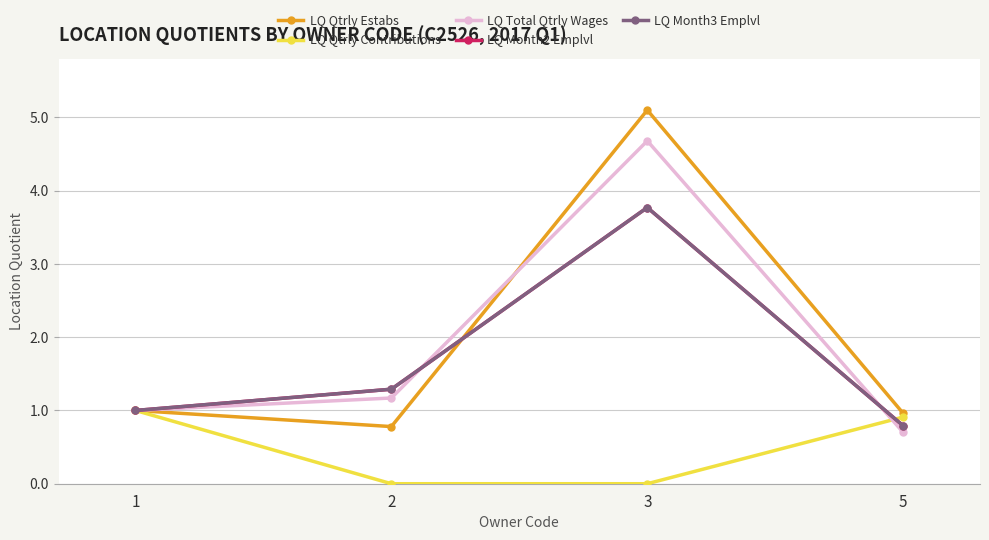

How many data points does each series have?

4